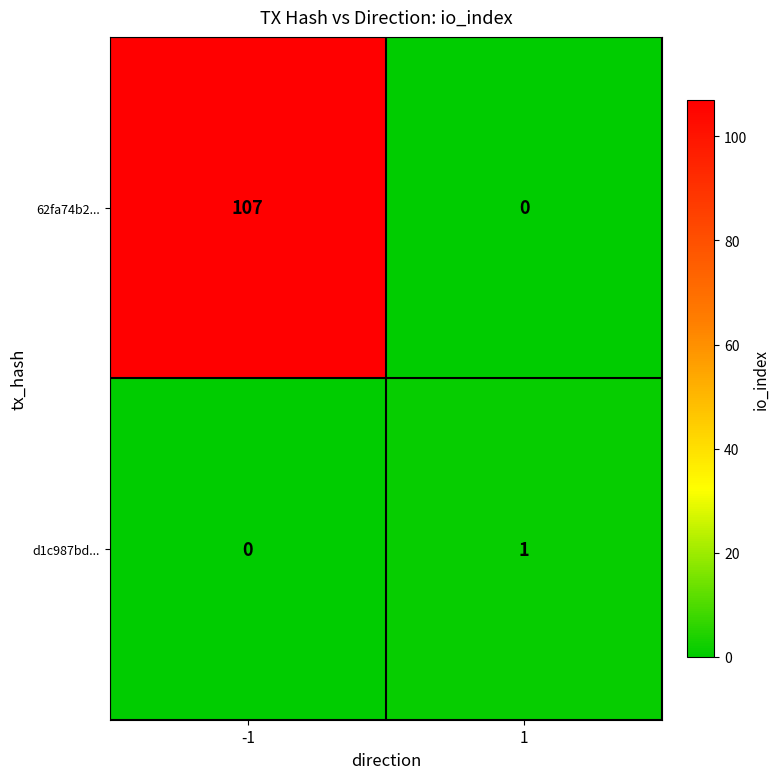

Is the value of d1c987bd... at 1 greater than the value of 62fa74b2... at -1?

No